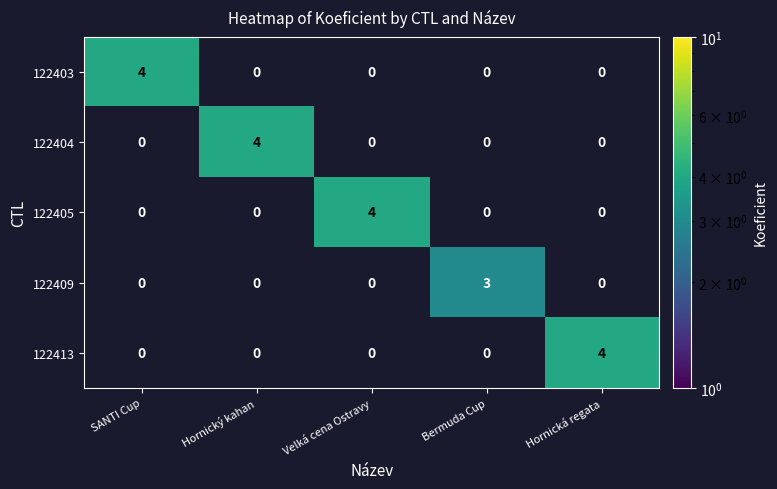

Is it true that 122403 equals 0 at Bermuda Cup?

True